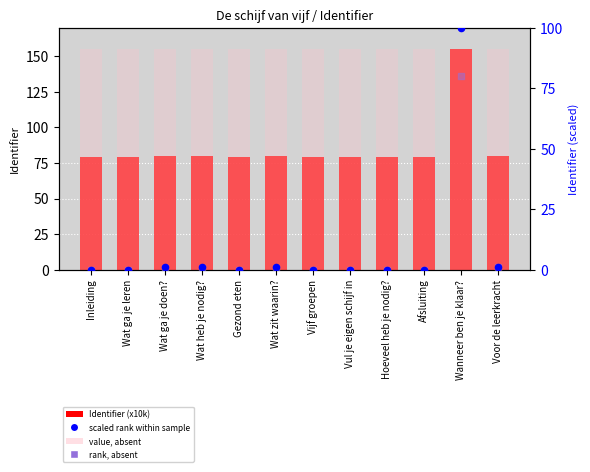

Which series has the largest total across all categories?

Identifier (x10k)